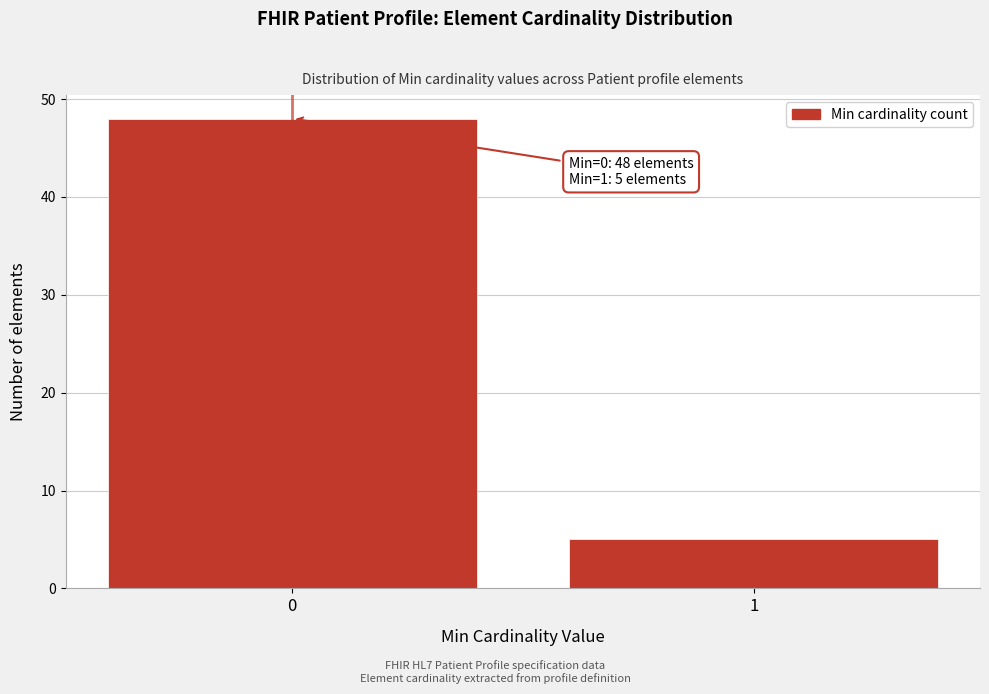

Reading left to right, extract all data points from this chart.

48	5